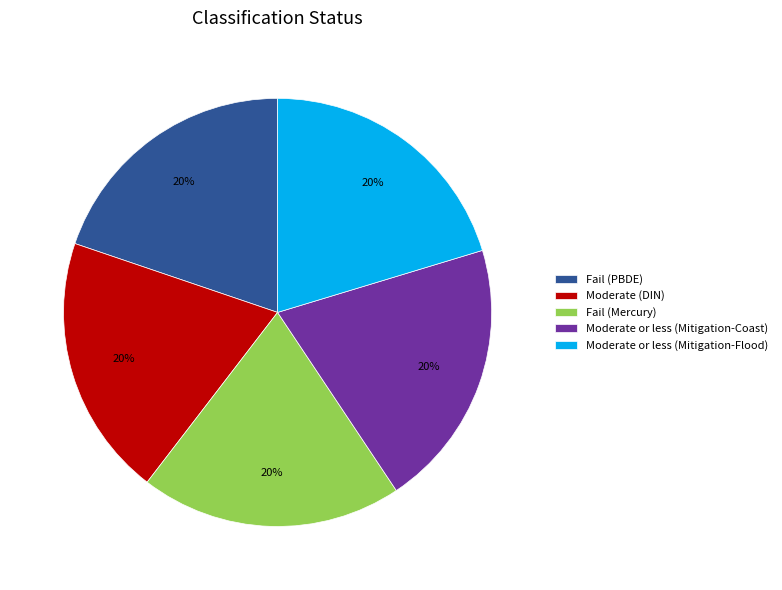

Approximately how many times larger is the value at Moderate or less (Mitigation-Coast) compared to Fail (PBDE)?

1.0